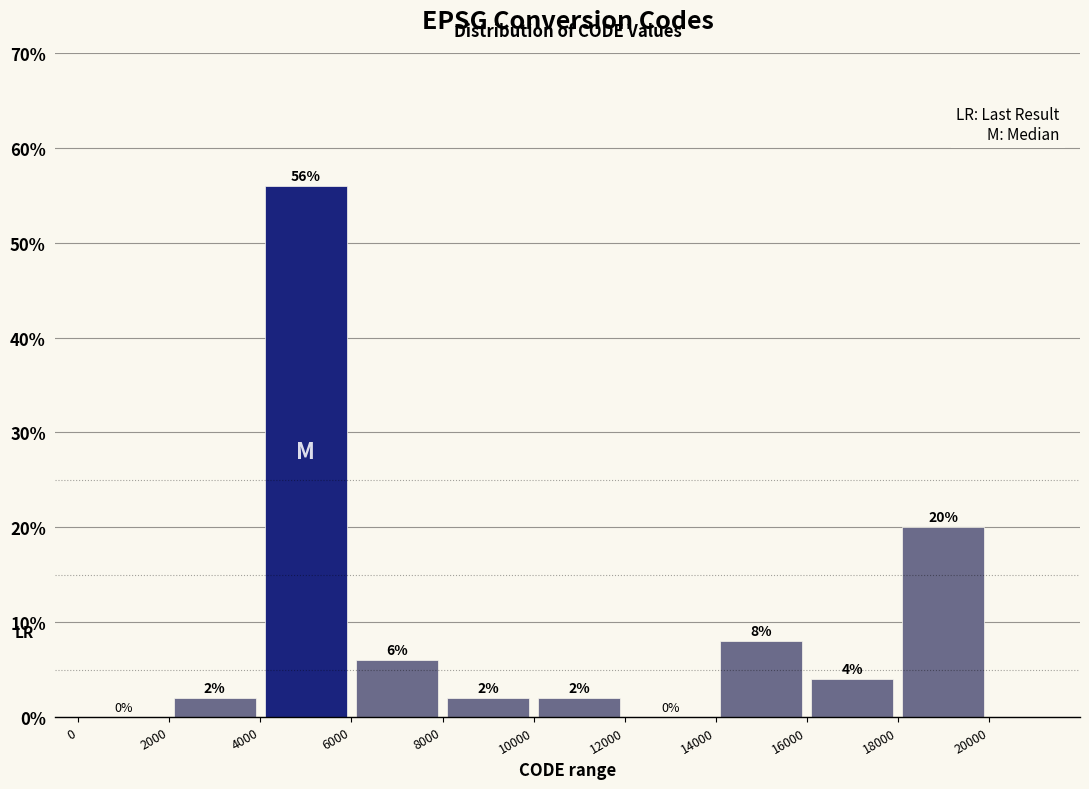

Reading left to right, list every bar in this chart as the range it spans on the x-axis followed by its height.

0 to 2000: 0
2000 to 4000: 2
4000 to 6000: 56
6000 to 8000: 6
8000 to 10000: 2
10000 to 12000: 2
12000 to 14000: 0
14000 to 16000: 8
16000 to 18000: 4
18000 to 20000: 20